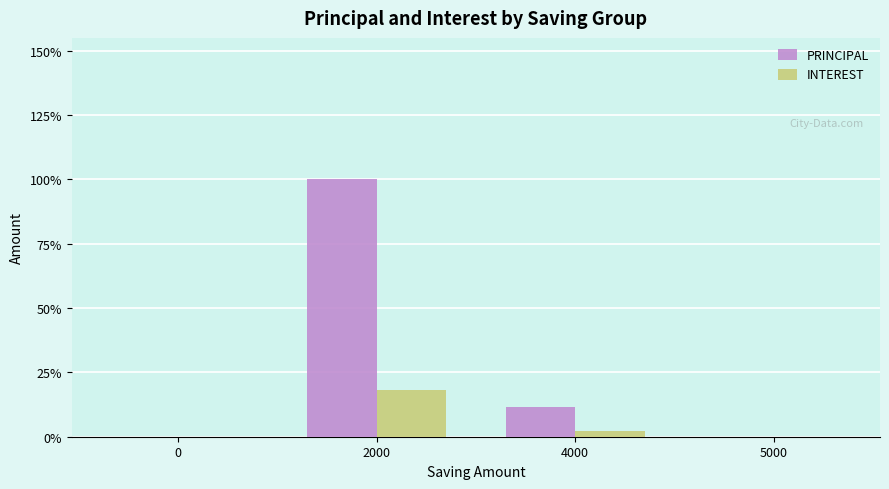

Are the bars horizontal?

No